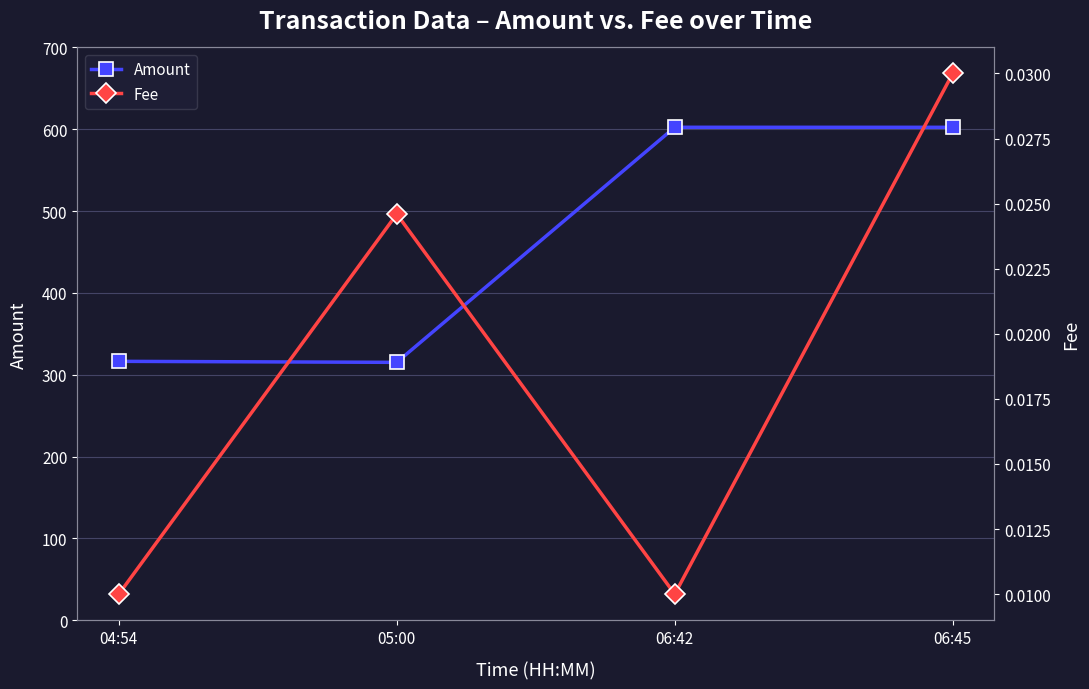

What is the total value across all series at 06:42?

602.4